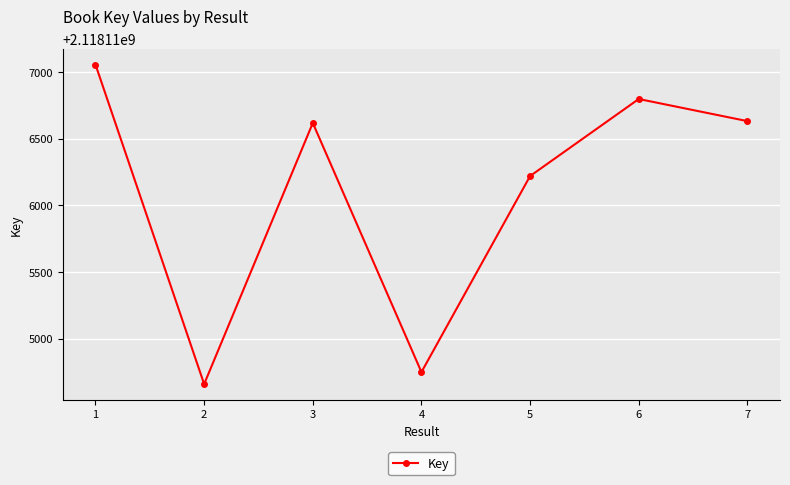

Where is the first local maximum?

3